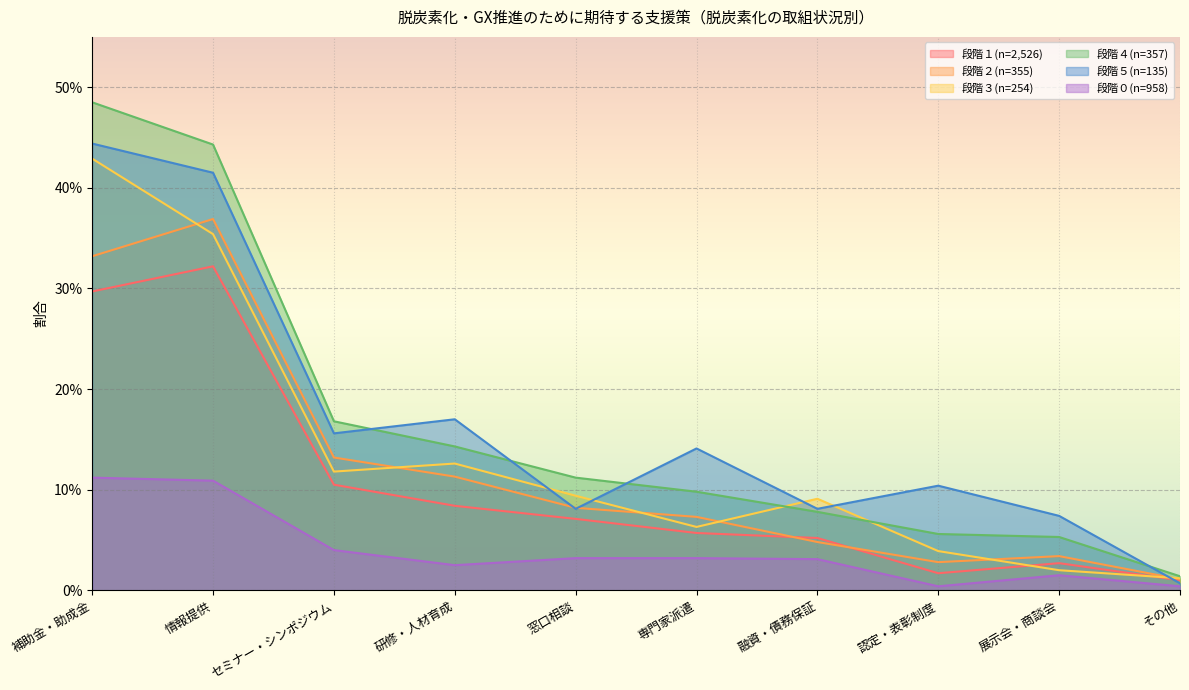

What are all the series names shown in the legend?

段階１(n=2,526), 段階２(n=355), 段階３(n=254), 段階４(n=357), 段階５(n=135), 段階０(n=958)